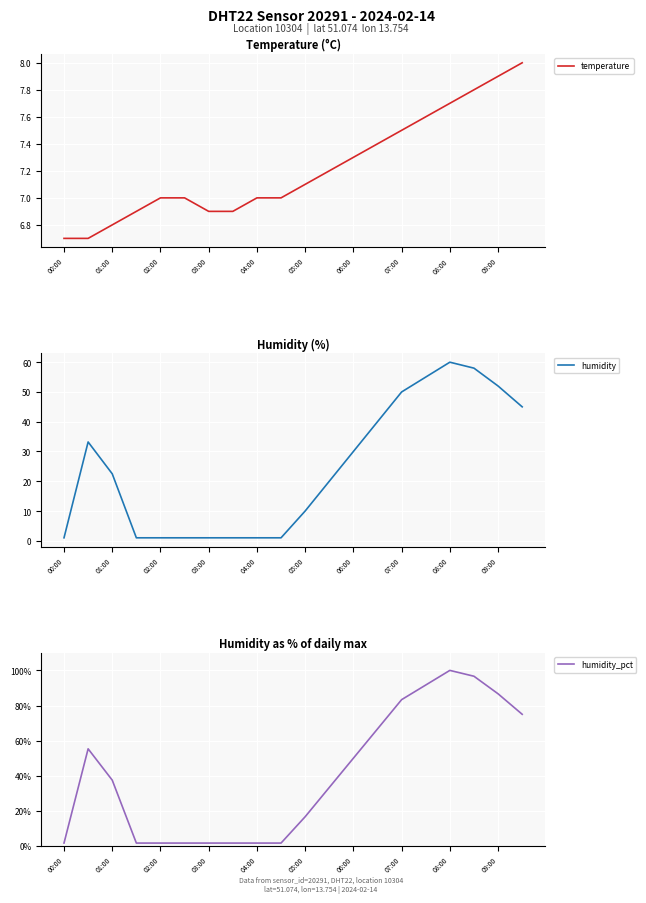

What is the sum of the humidity_pct values at 00:00 and 01:00?

39.2